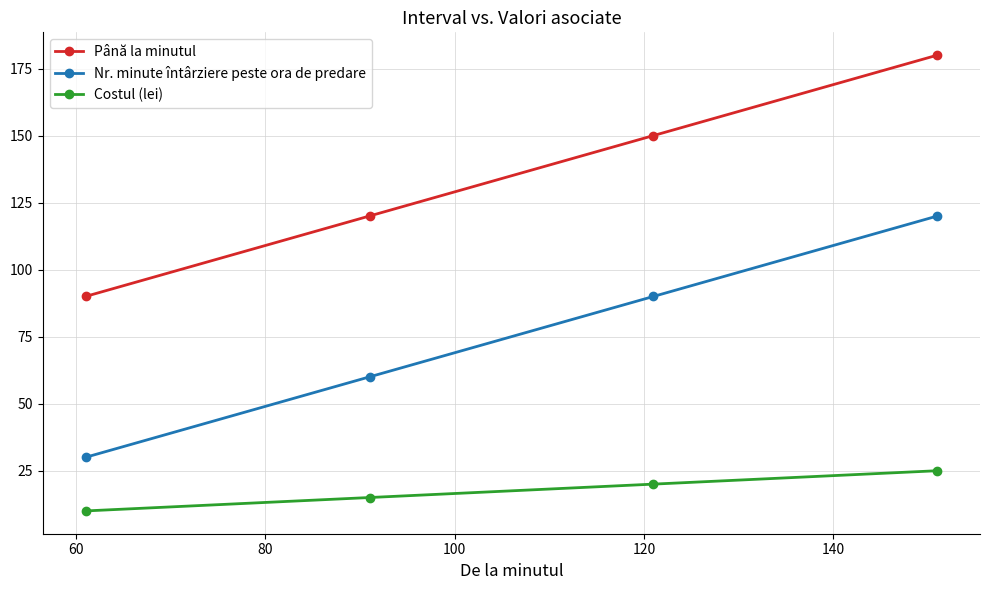

True or false: Nr. minute întârziere peste ora de predare and Costul (lei) cross at least once.

False